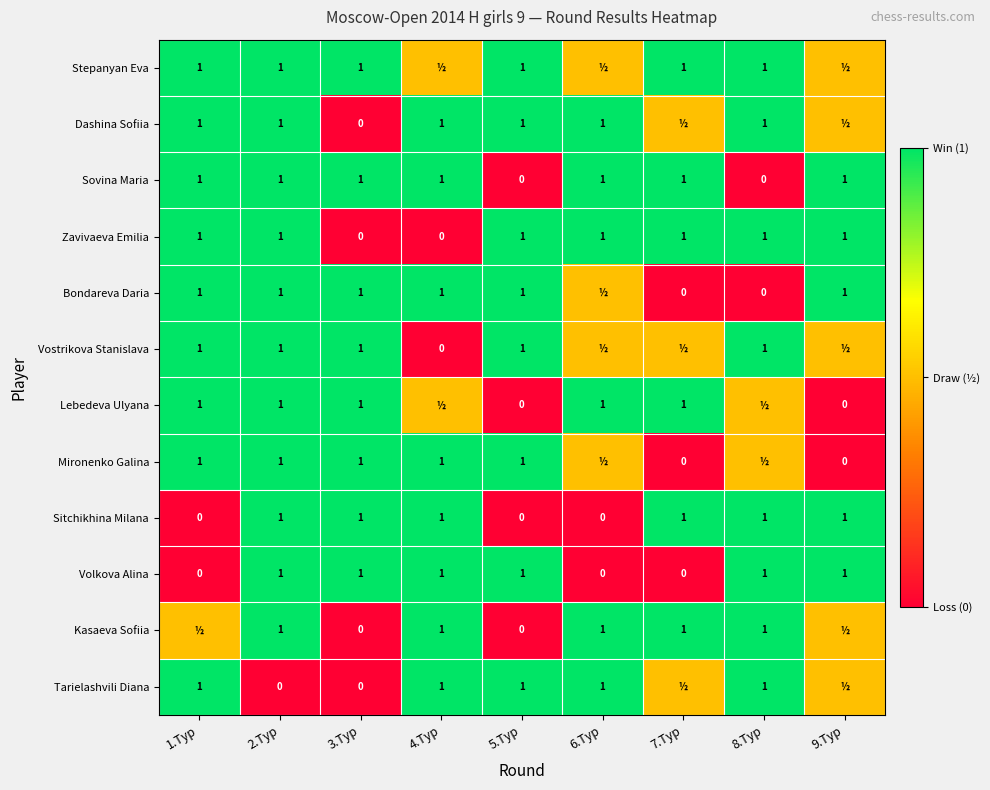

What is the sum of the Zavivaeva Emilia values at 9.Тур and 3.Тур?

1.0